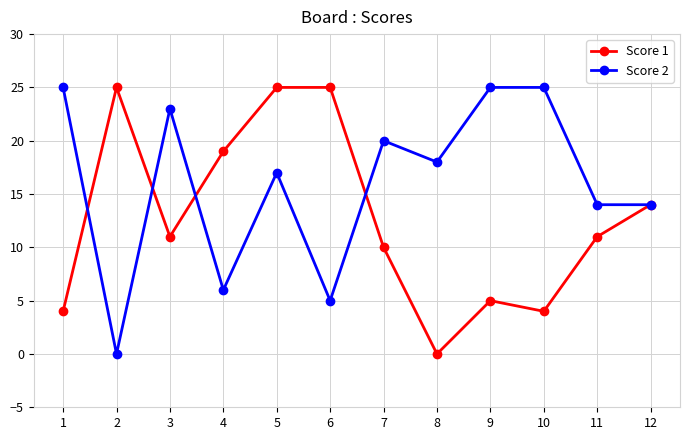

At which category does Score 2 reach its first local peak?

3